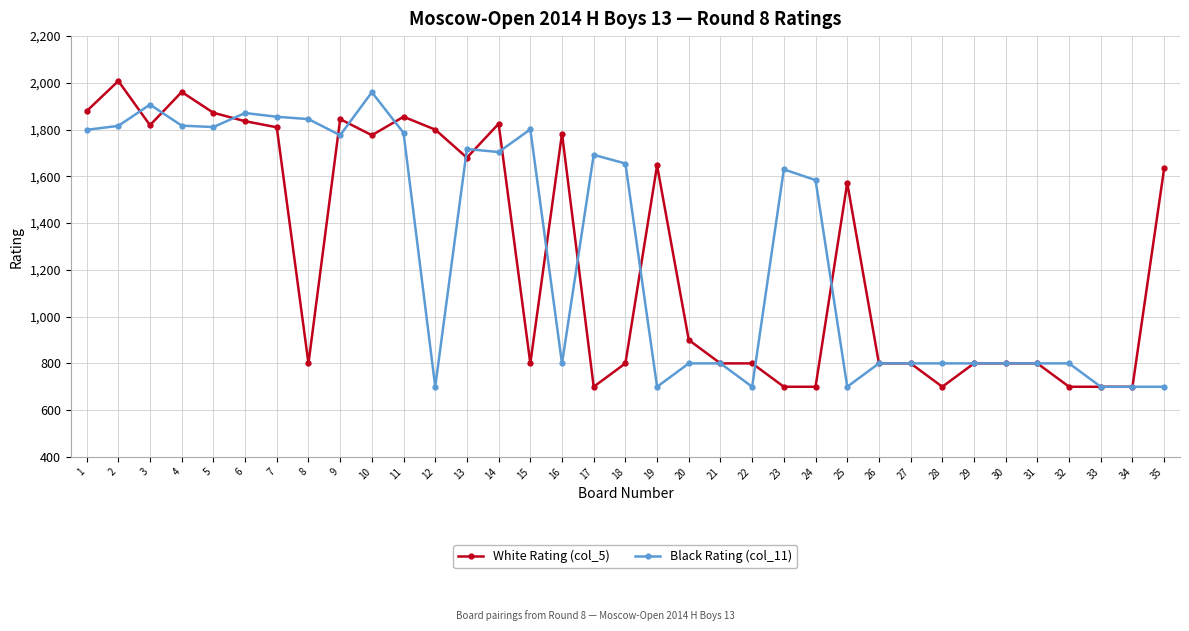

At which category does White Rating (col_5) reach its first local valley?

3